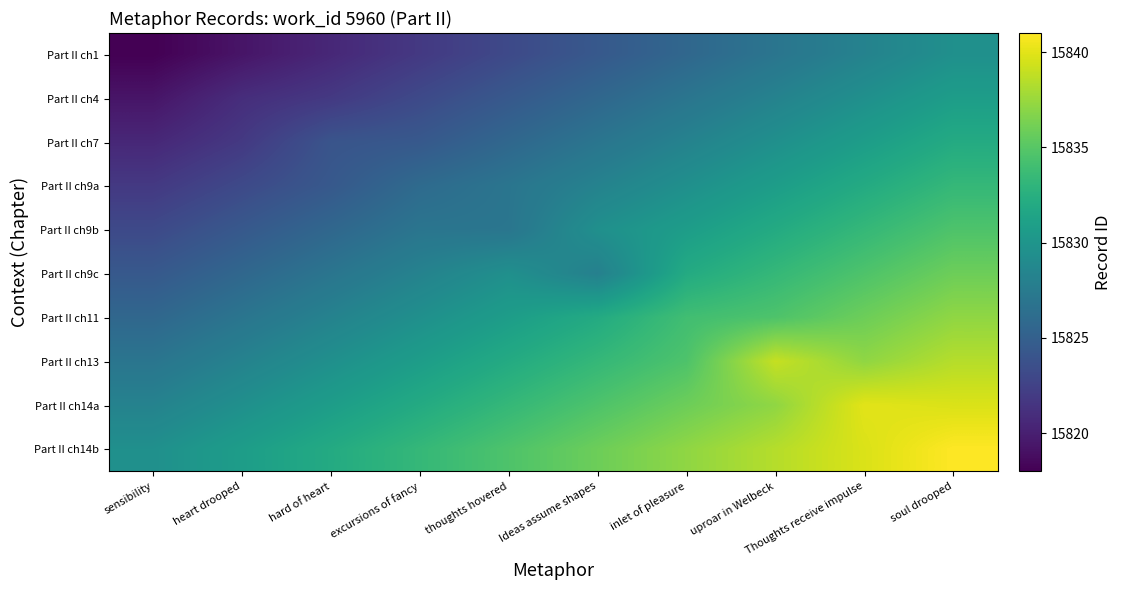

Count the number of categories in the chart.

10